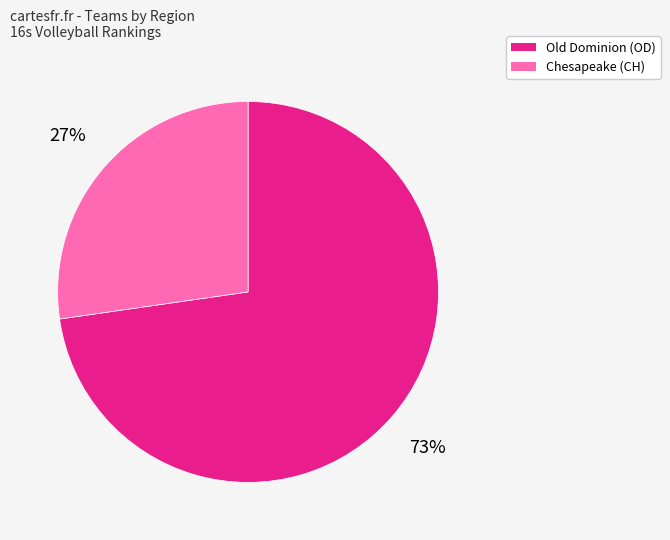

To the nearest percent, what is the average slice percentage?

50%